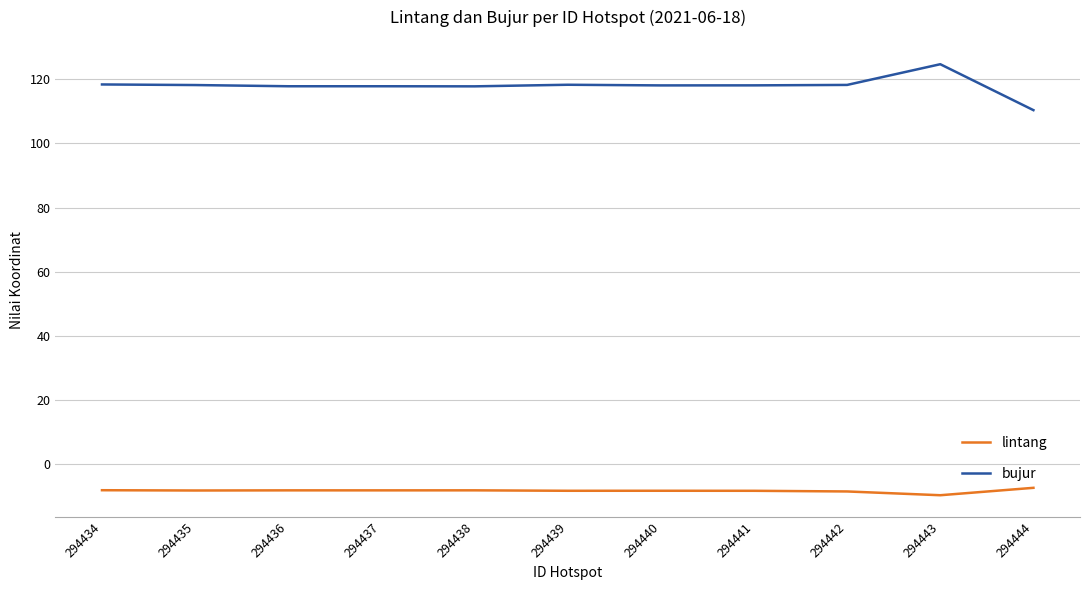

At which label does bujur first exceed 118?

294434